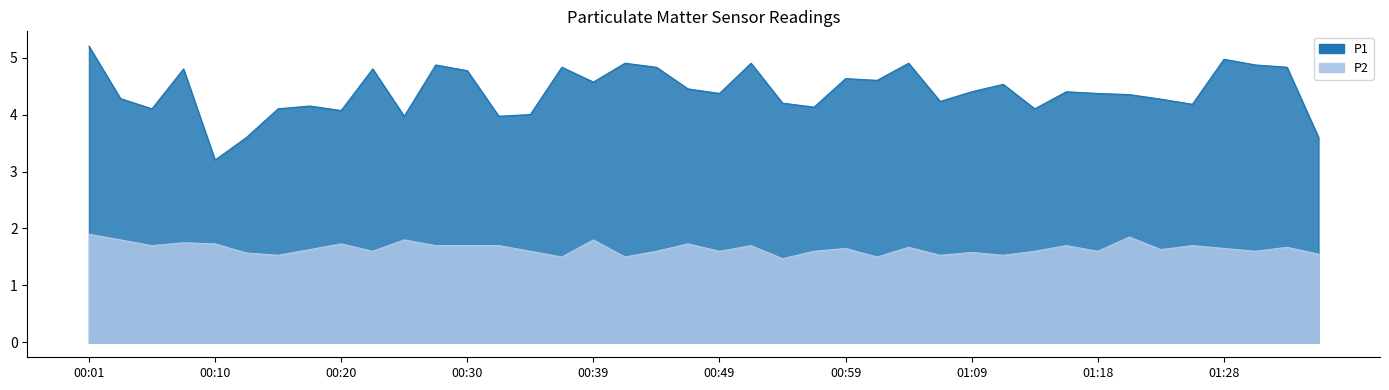

True or false: P2 and P1 intersect in this chart.

False